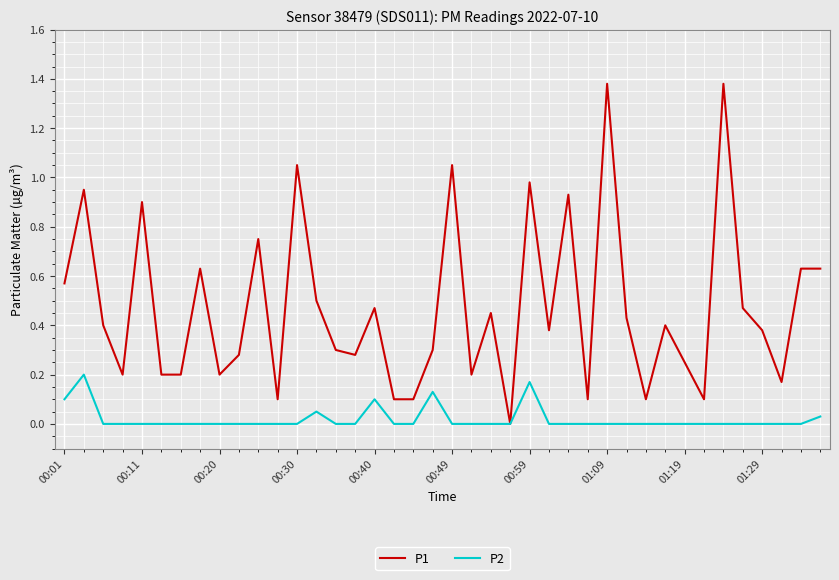

Which series has the largest range (max minus min)?

P1